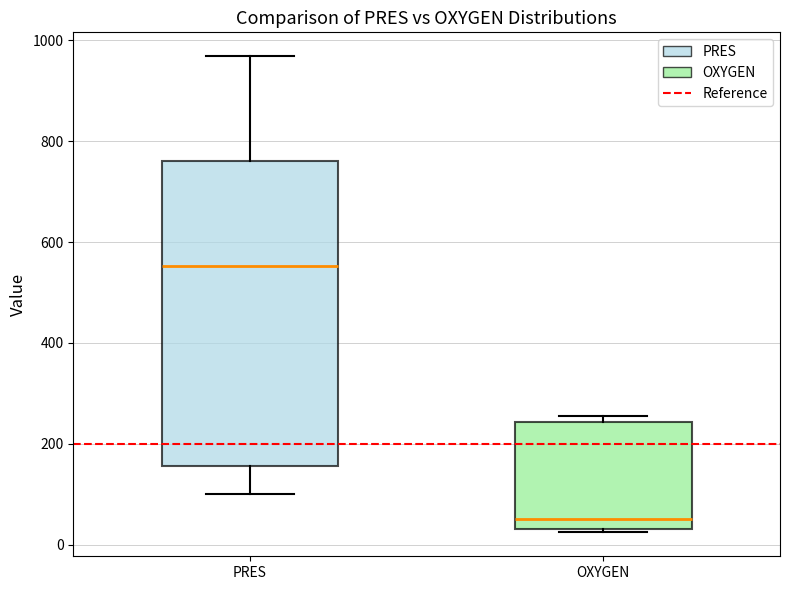

Where is the lower edge of the box for OXYGEN on the y-axis? The values are not printed on the chart, so give them approximately, as read against the axis.

40